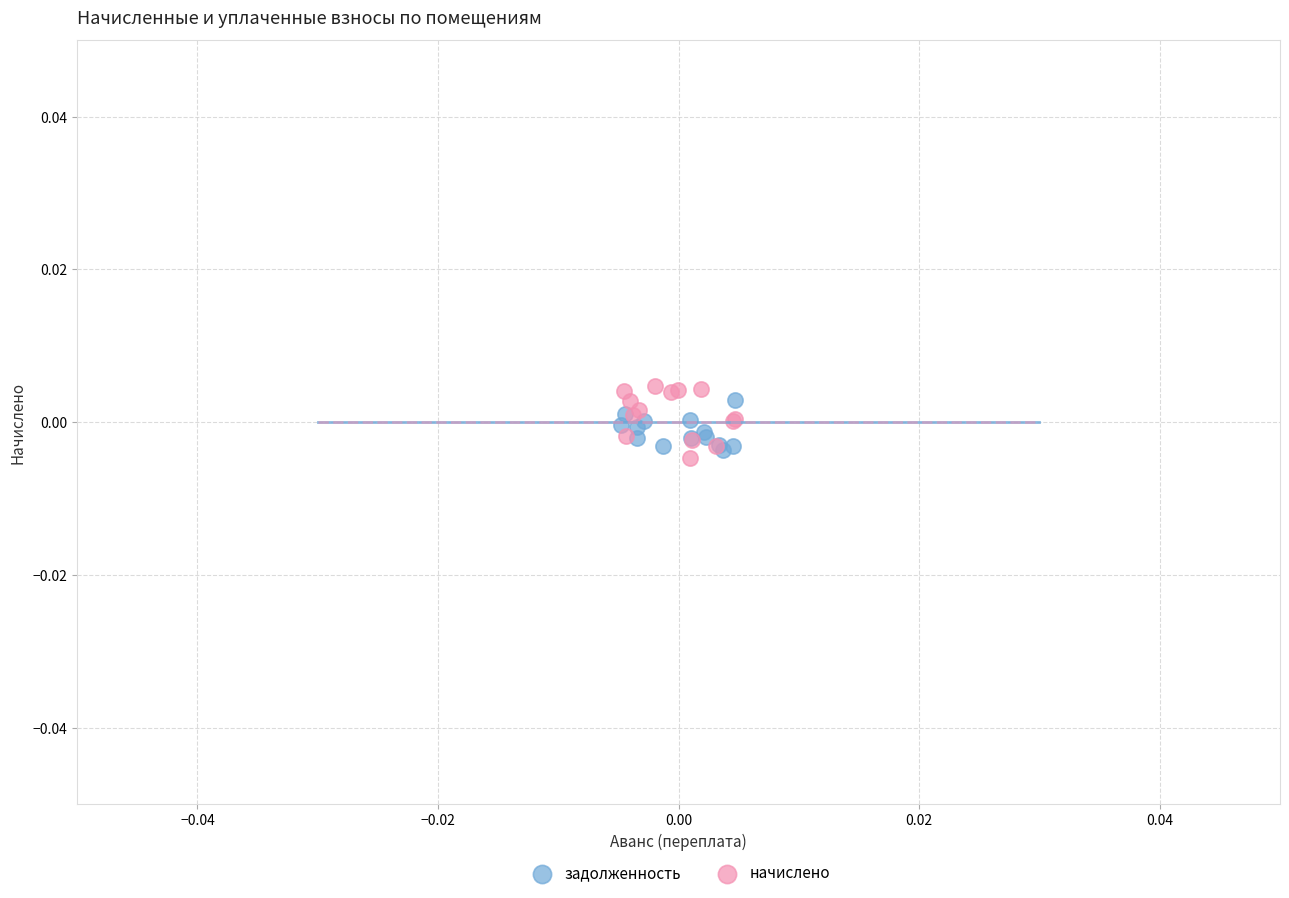

Which series reaches the minimum Y coordinate?

начислено